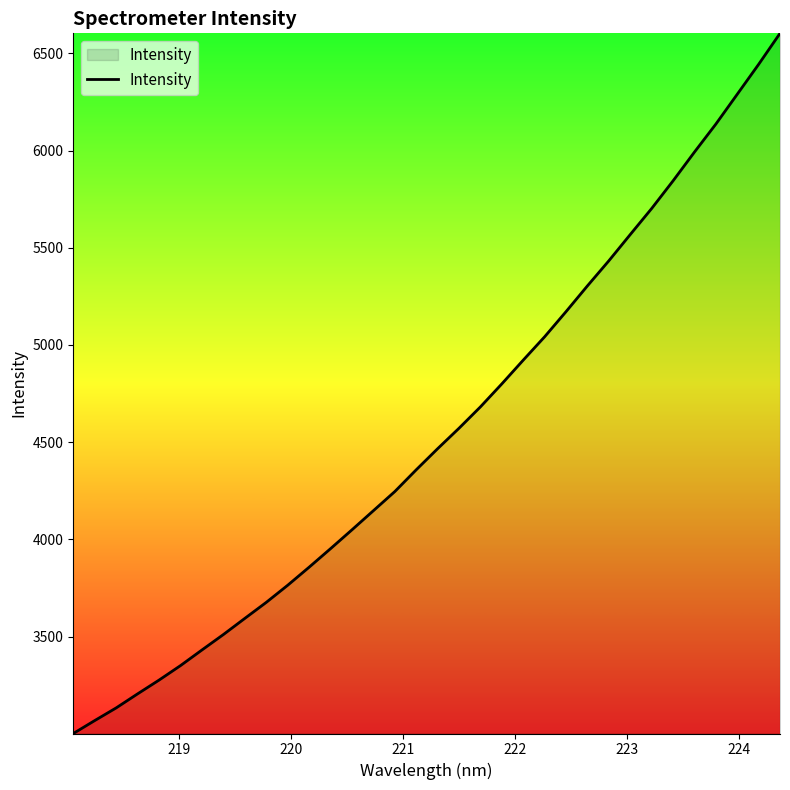

What is the maximum value shown in the chart?

6602.6